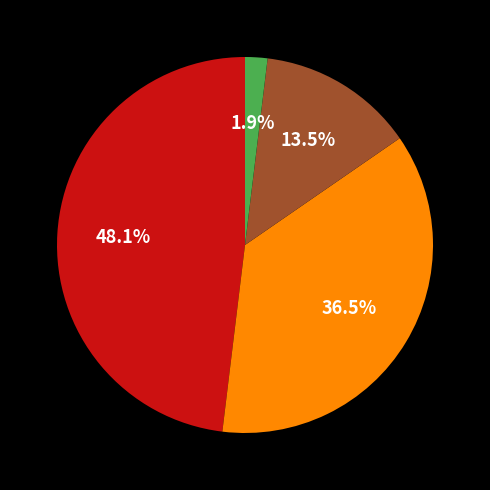

Is there any slice that represents more than half of the pie?

No